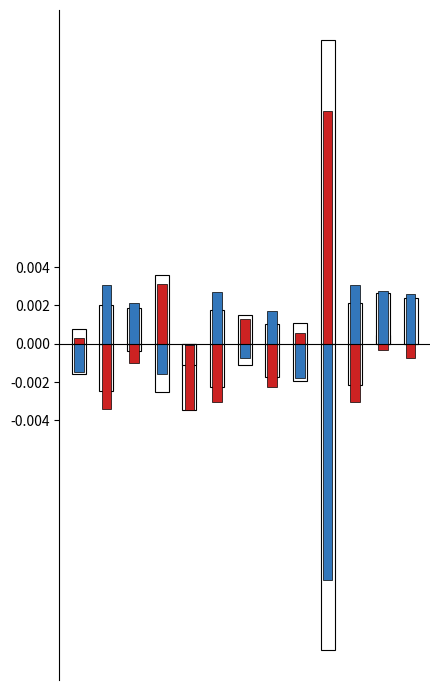

The value of Белки (норм.) at 8 is 0.0. True or false?

False